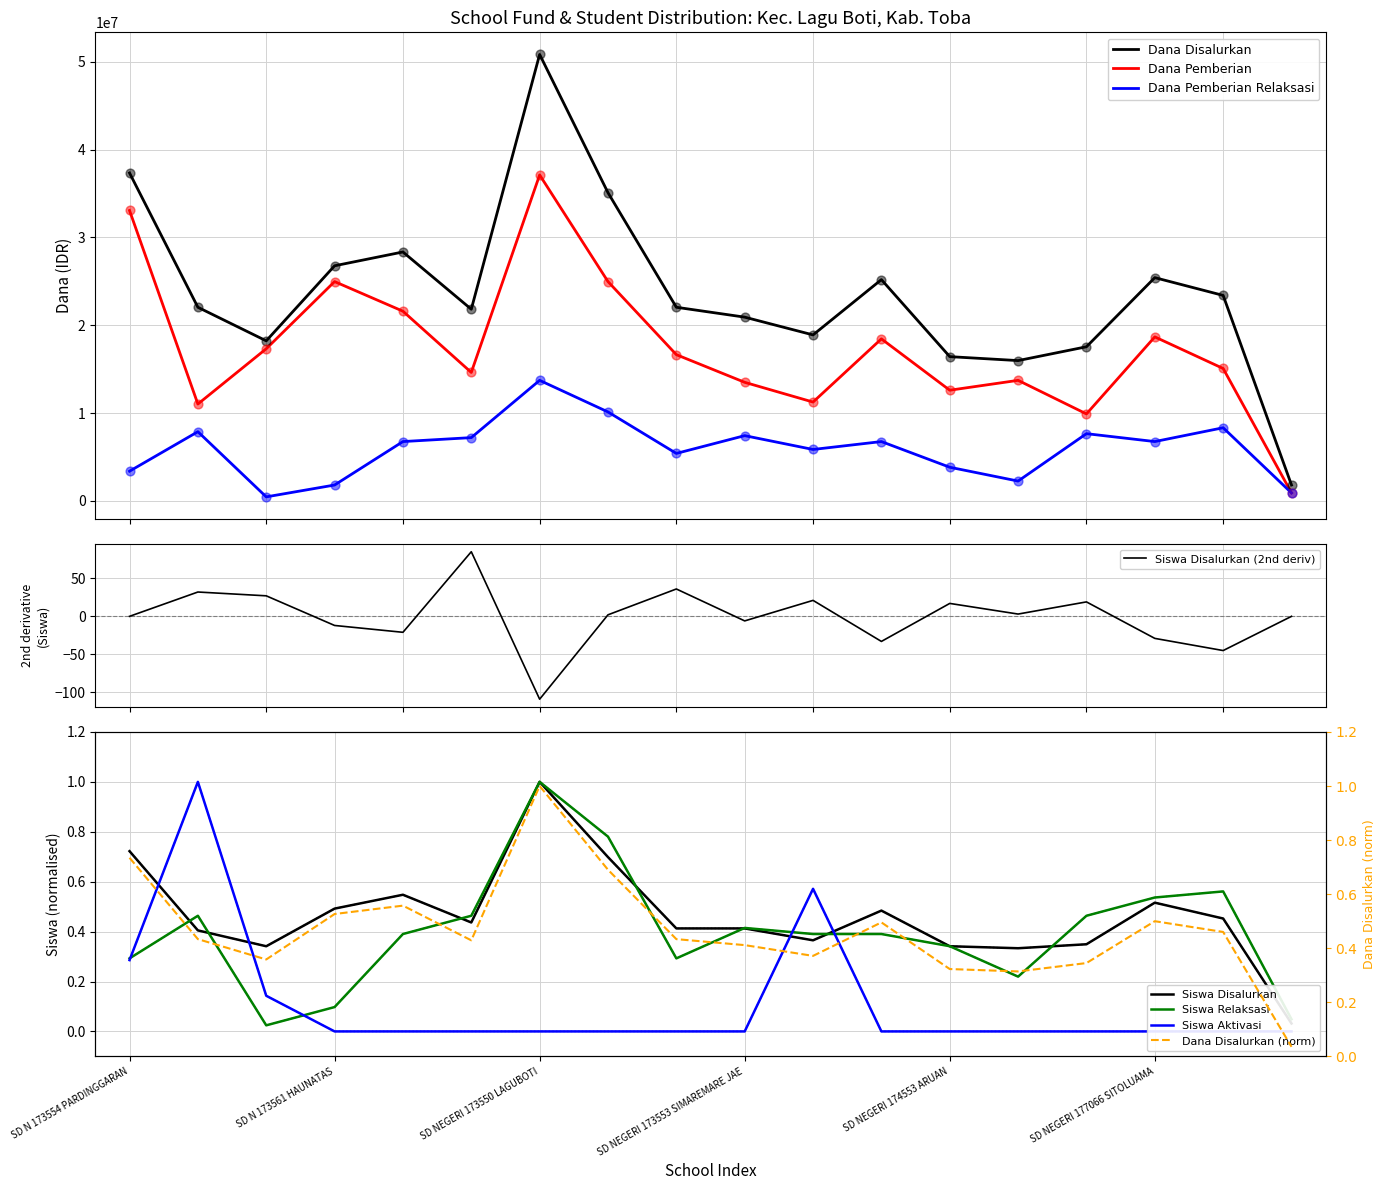

Which series has the largest Y range (max minus min)?

Dana Disalurkan